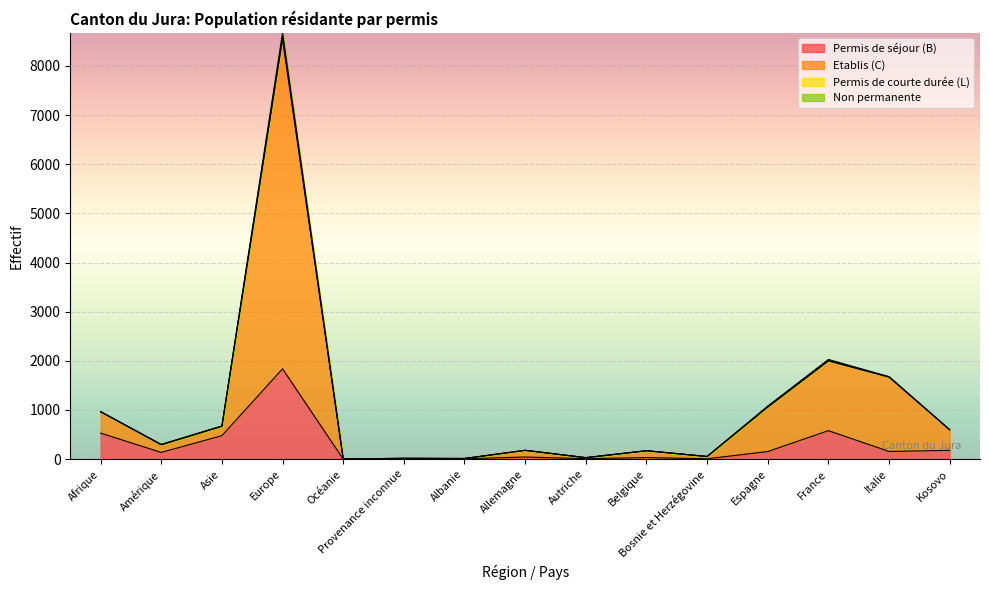

True or false: Etablis (C) and Permis de courte durée (L) cross at least once.

False